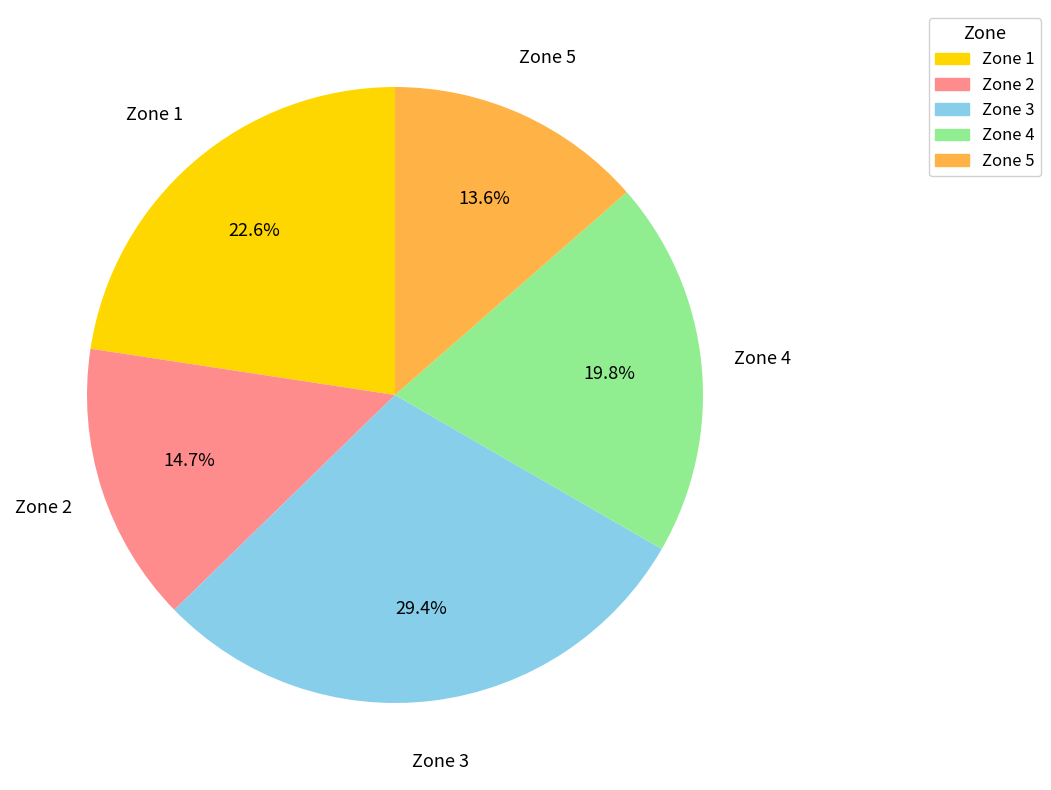

What is the ratio of the value at Zone 4 to the value at Zone 2?

1.3